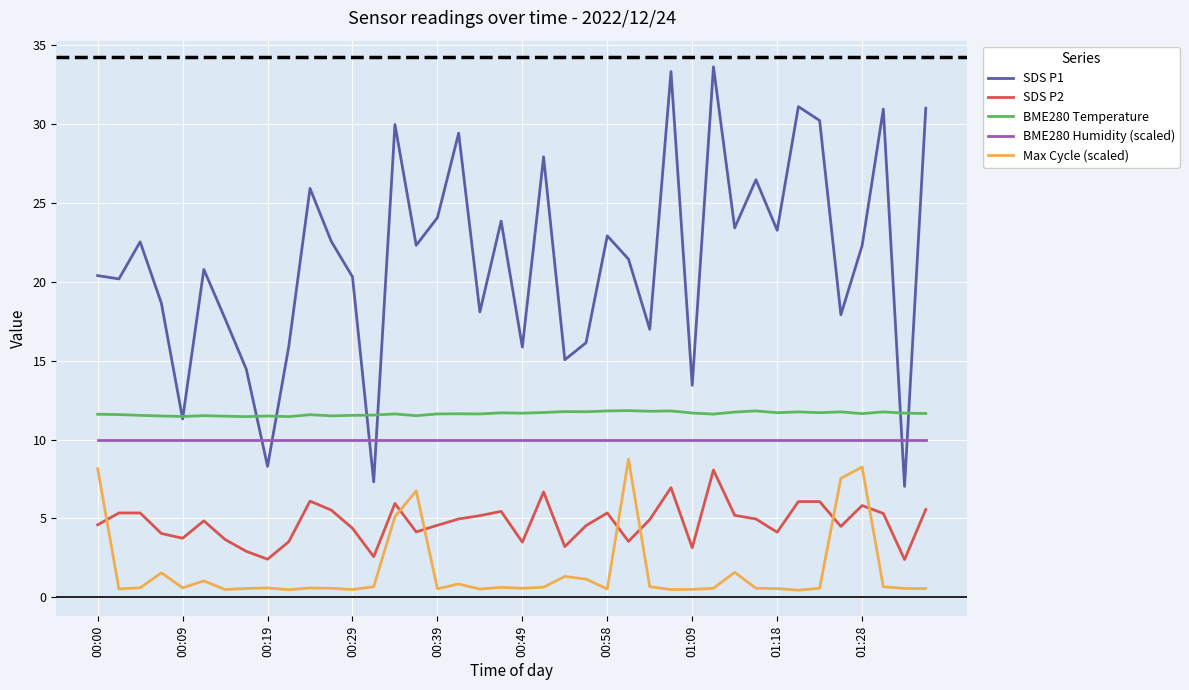

Which series has the widest spread of values?

SDS P1